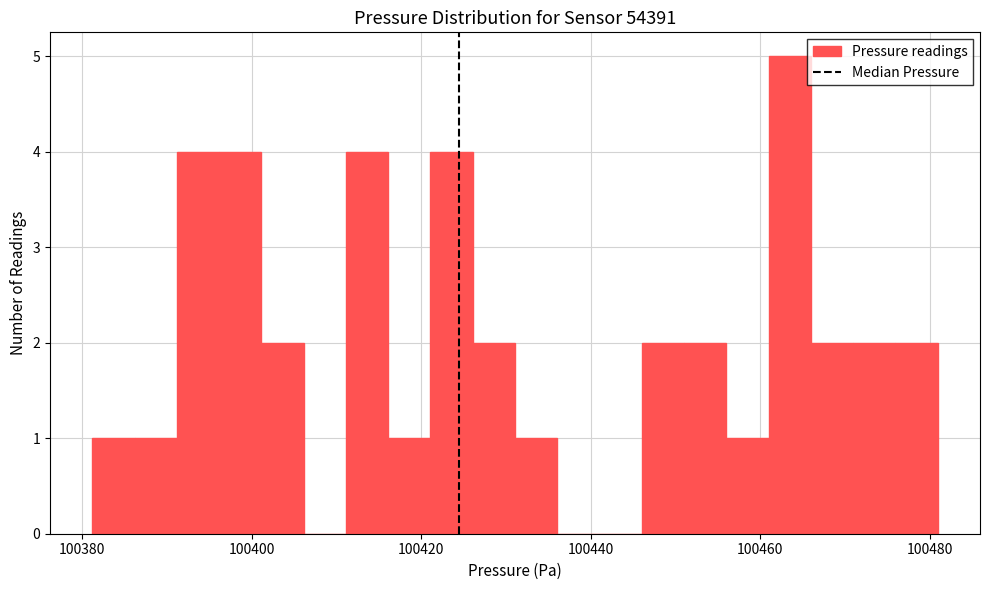

Around what value on the x-axis is the tallest bar? Give the approximate position of its centre, as read against the axis.

100464